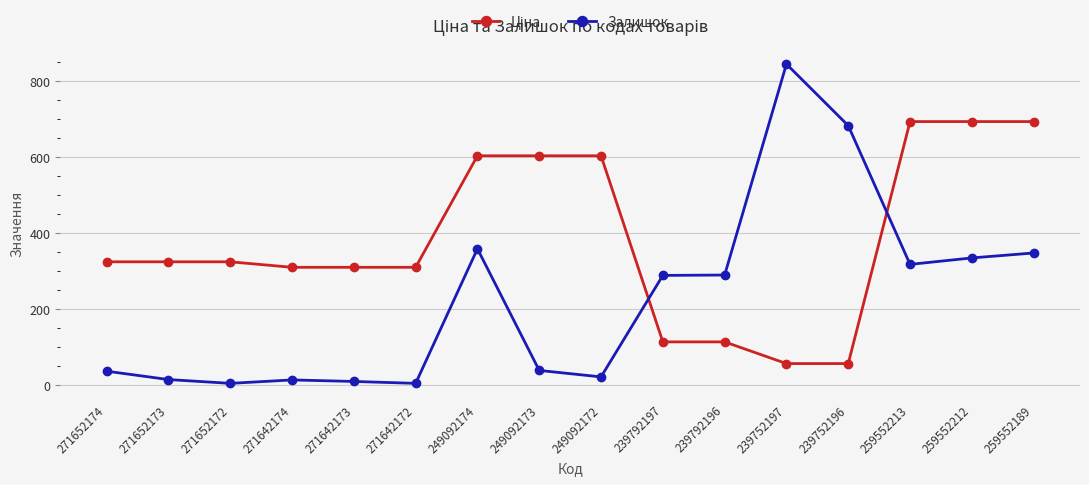

What is the difference between the maximum and minimum values in the Залишок series?

840.0